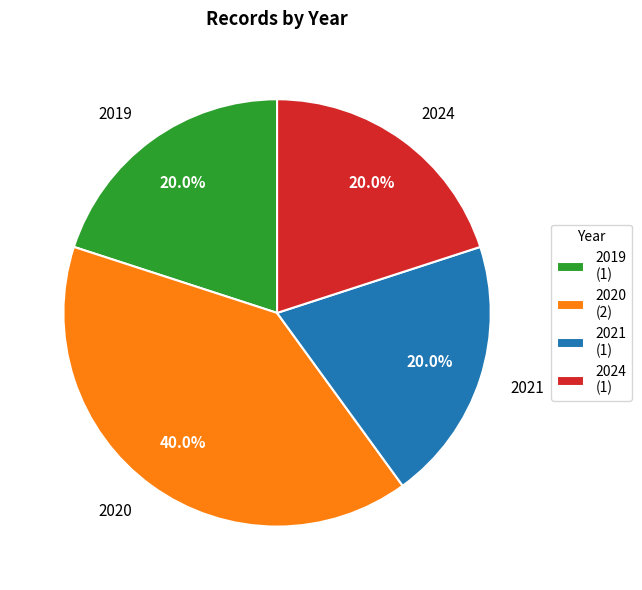

Is 2019 the majority of the pie?

No